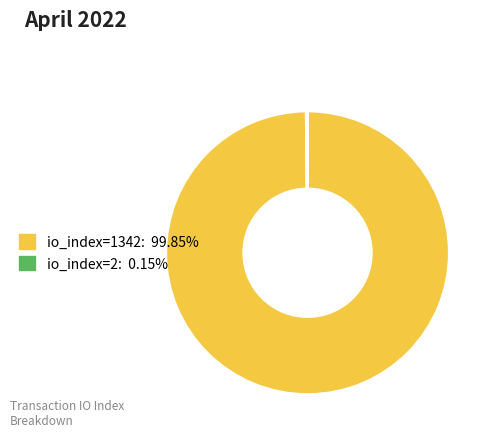

Does any single category account for the majority?

Yes